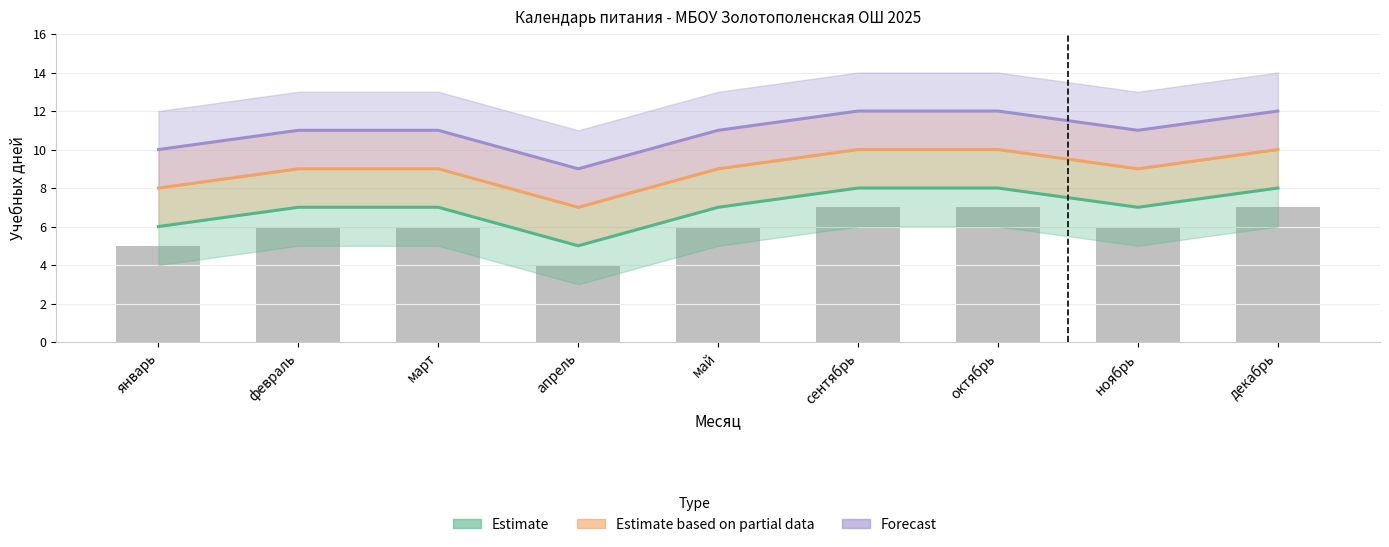

Rank the series by their average value, from lowest to highest.

Estimate, Estimate based on partial data, Forecast